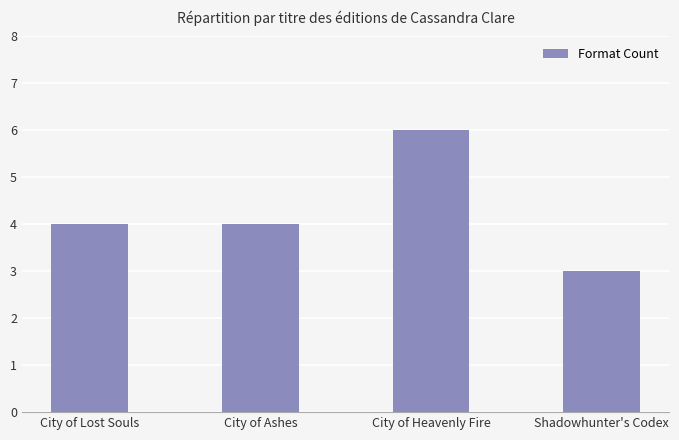

How many distinct data groups are displayed?

1